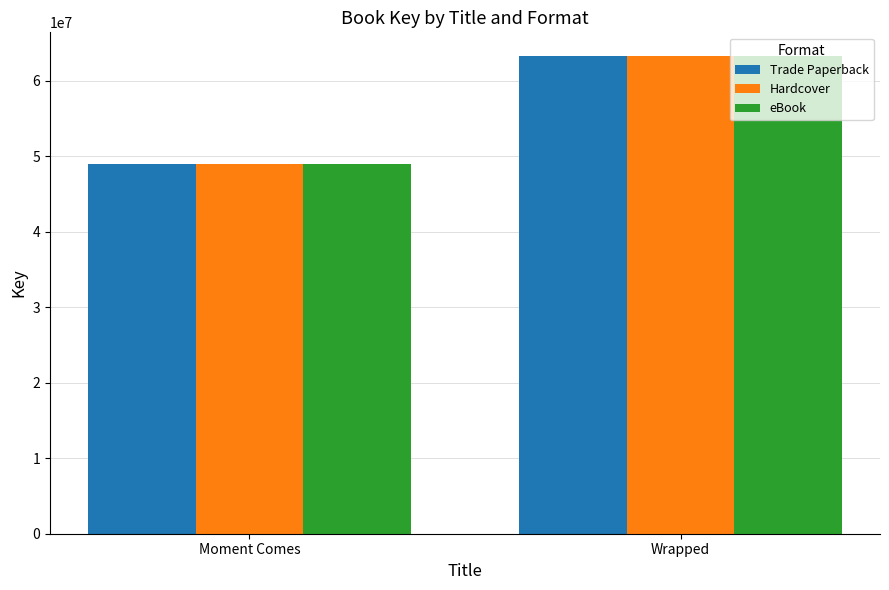

Is it true that Trade Paperback equals 63270202 at Wrapped?

True